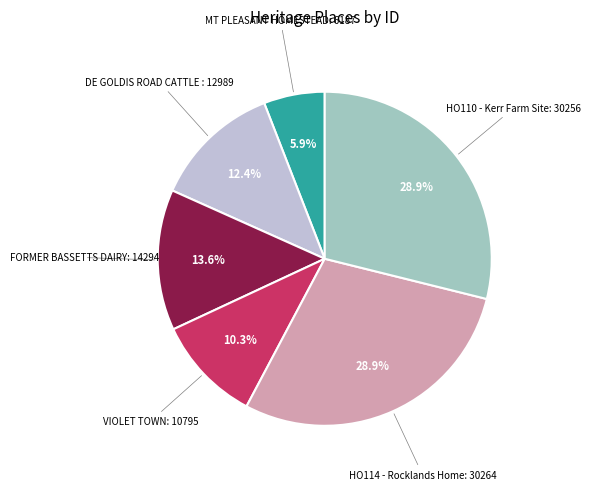

Does any single category account for the majority?

No